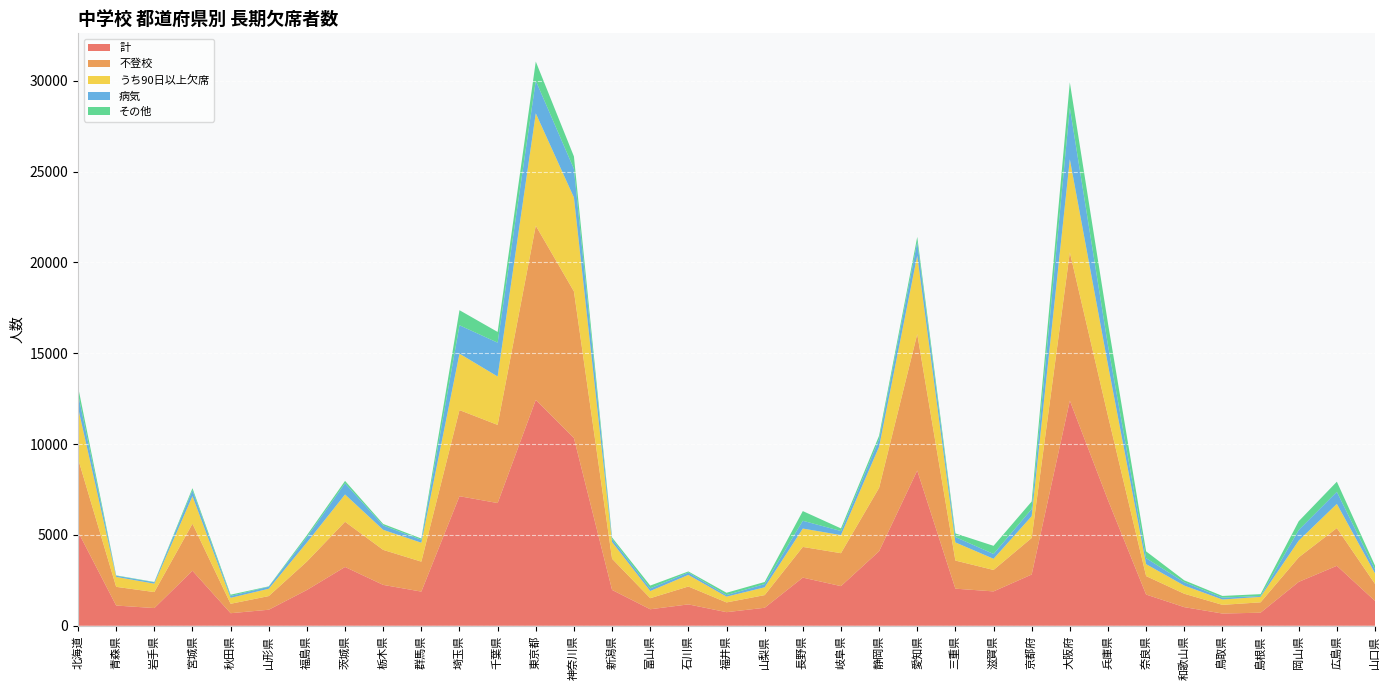

Is it true that 計 equals 1881 at 群馬県?

True